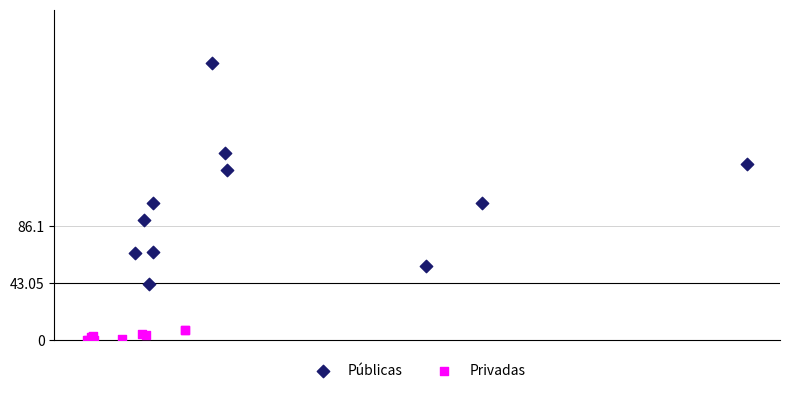

Which series reaches the maximum Y coordinate?

Públicas